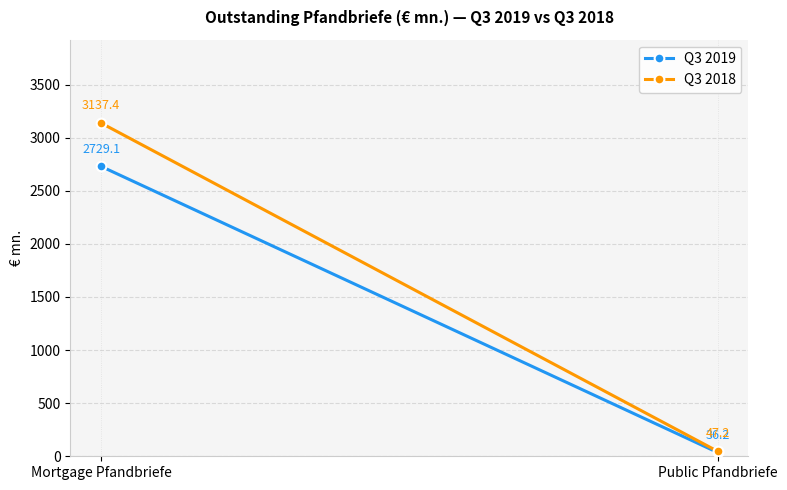

What are all the series names shown in the legend?

Q3 2019, Q3 2018